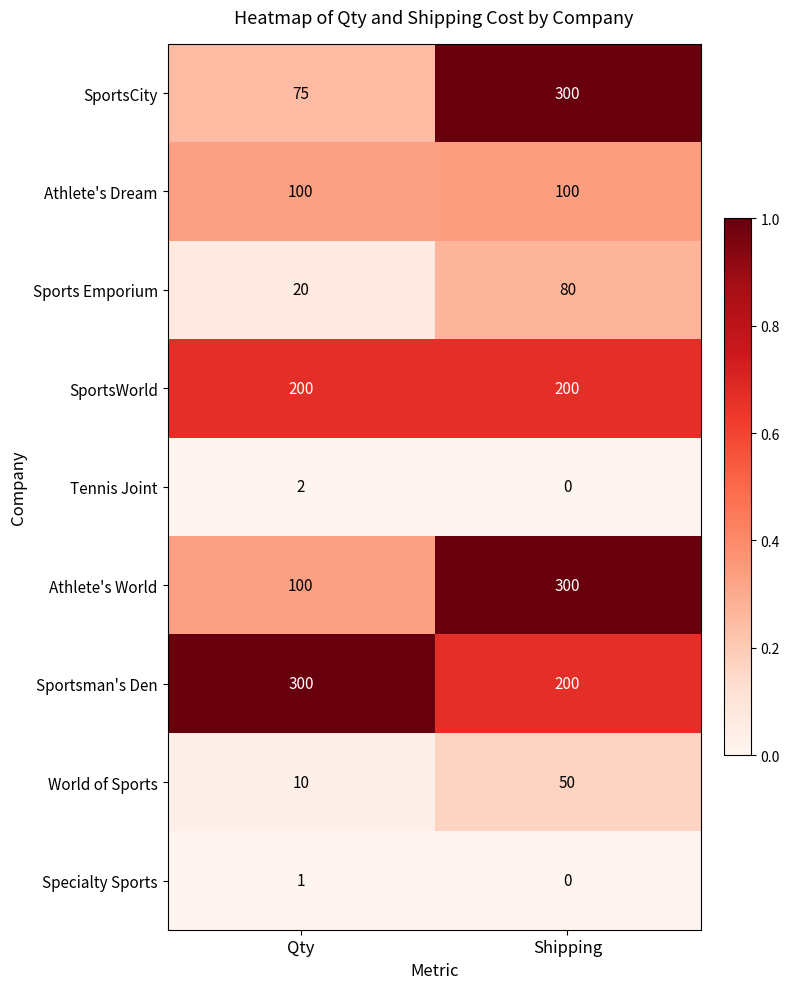

Reading left to right, transcribe all the data shown in this chart.

SportsCity: 75	300
Athlete's Dream: 100	100
Sports Emporium: 20	80
SportsWorld: 200	200
Tennis Joint: 2	0
Athlete's World: 100	300
Sportsman's Den: 300	200
World of Sports: 10	50
Specialty Sports: 1	0